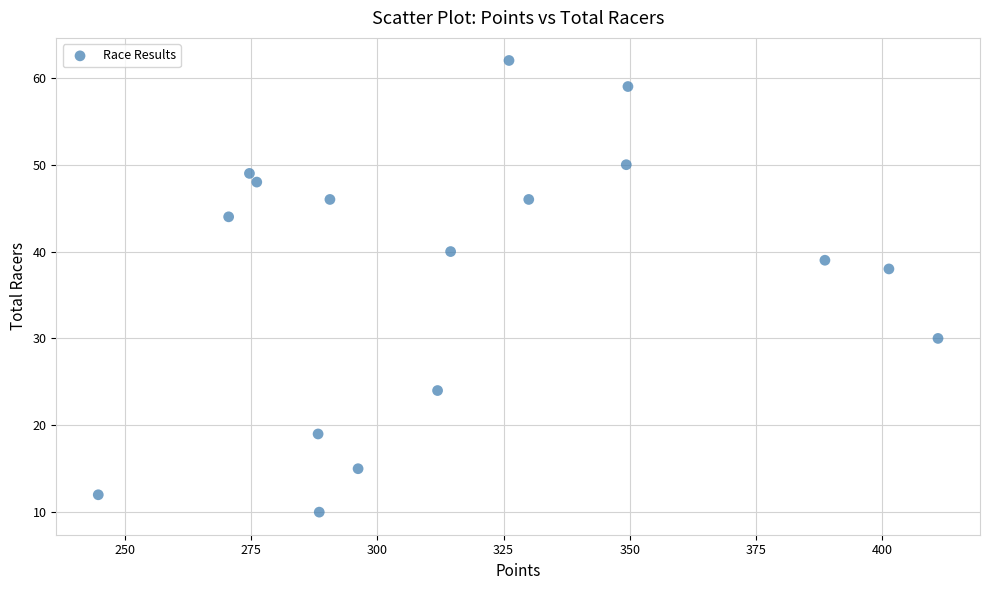

What is the range of Y values (max minus min)?

52